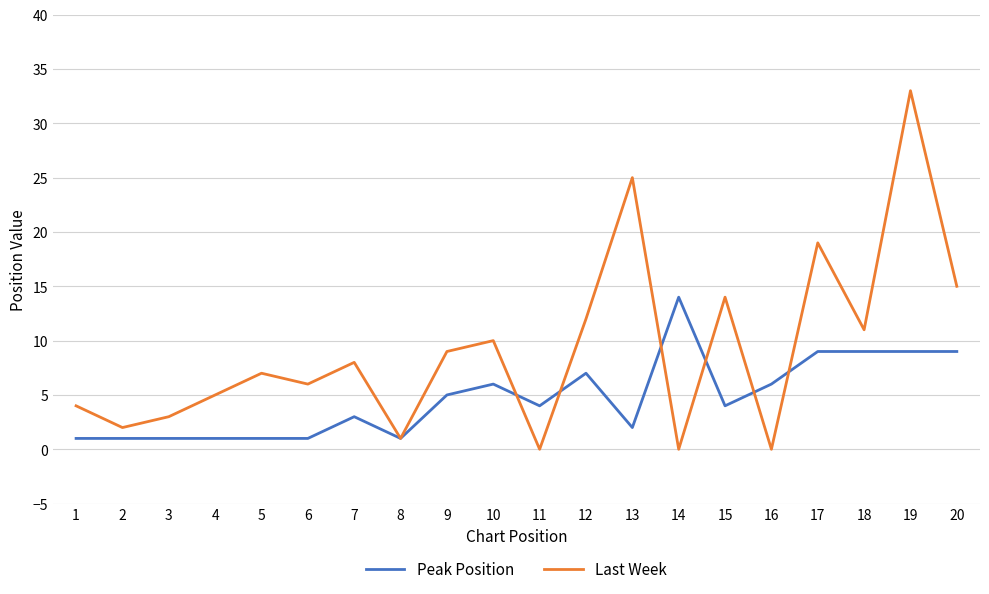

Reading right to left, what are all the values shown in this chart?

Peak Position: 20=9	19=9	18=9	17=9	16=6	15=4	14=14	13=2	12=7	11=4	10=6	9=5	8=1	7=3	6=1	5=1	4=1	3=1	2=1	1=1
Last Week: 20=15	19=33	18=11	17=19	16=0	15=14	14=0	13=25	12=12	11=0	10=10	9=9	8=1	7=8	6=6	5=7	4=5	3=3	2=2	1=4